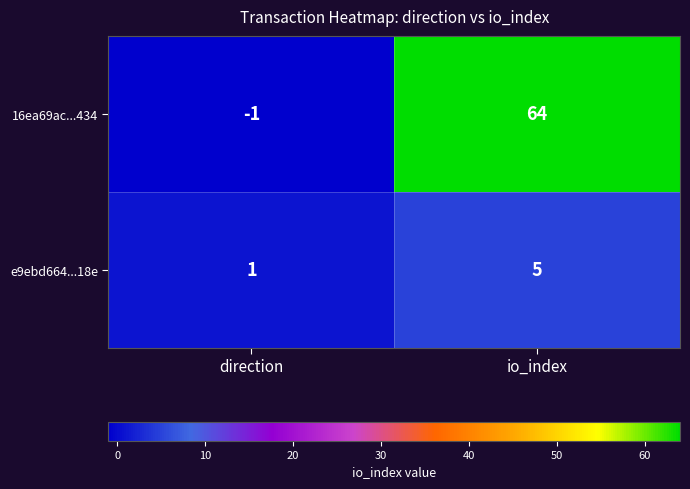

Where is 16ea69ac...434 nearest to the value 31?

direction